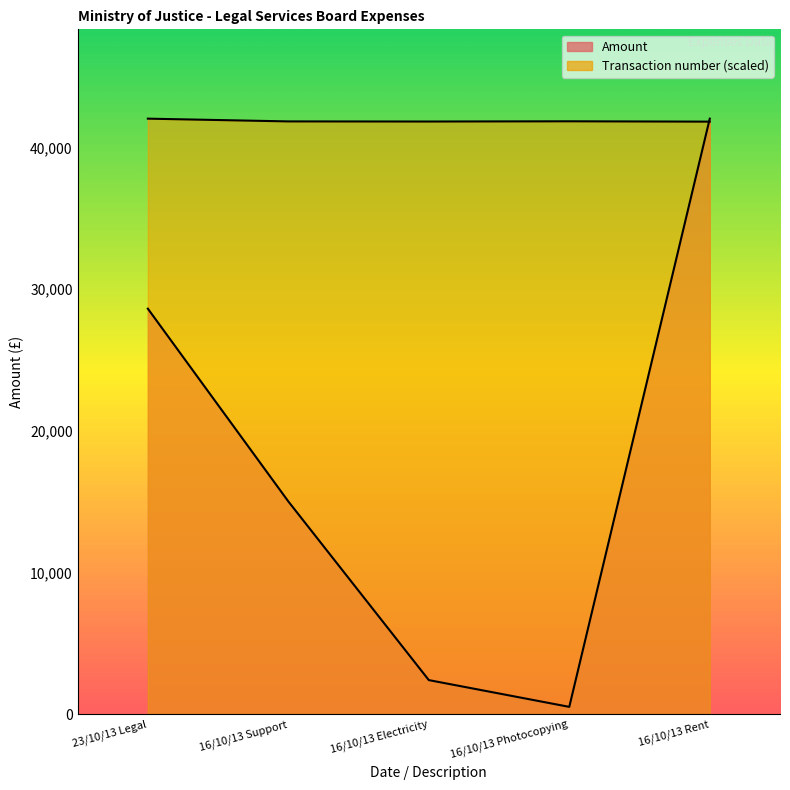

Which series has the largest range (max minus min)?

Amount